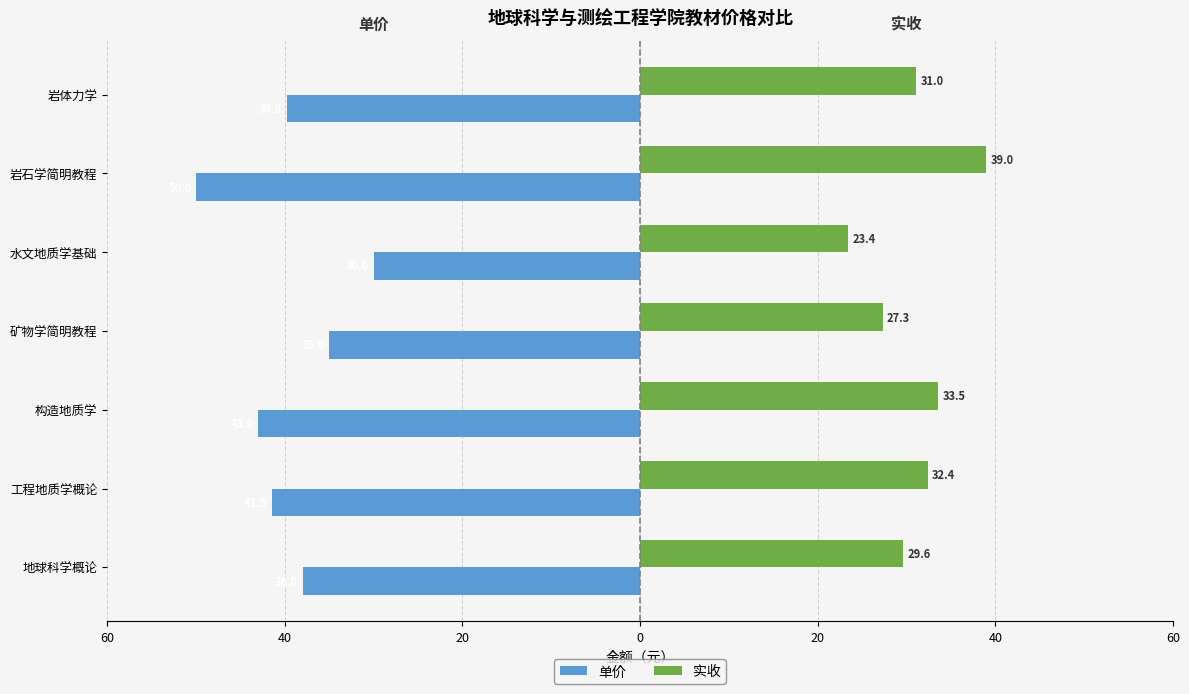

What is the difference between the second highest and second lowest values in the 单价 series?

8.0